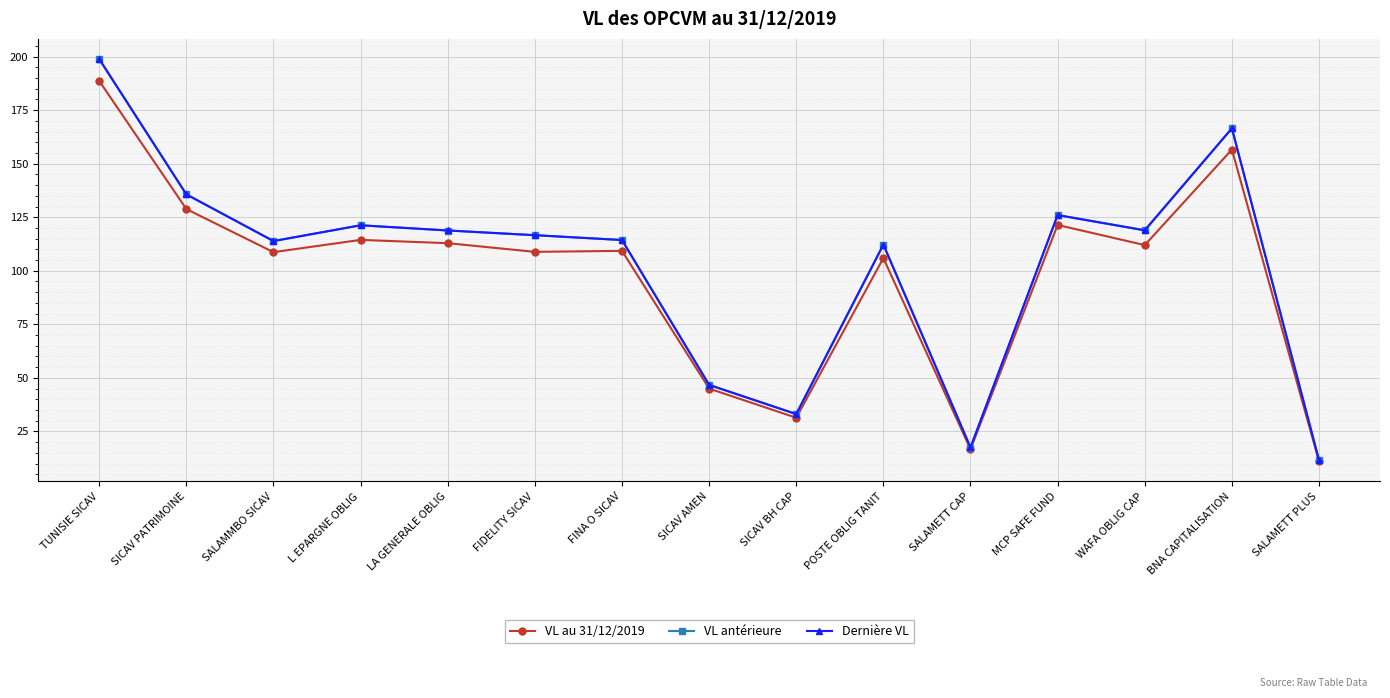

What is the value of the VL antérieure point at the 11th from the left?

17.5